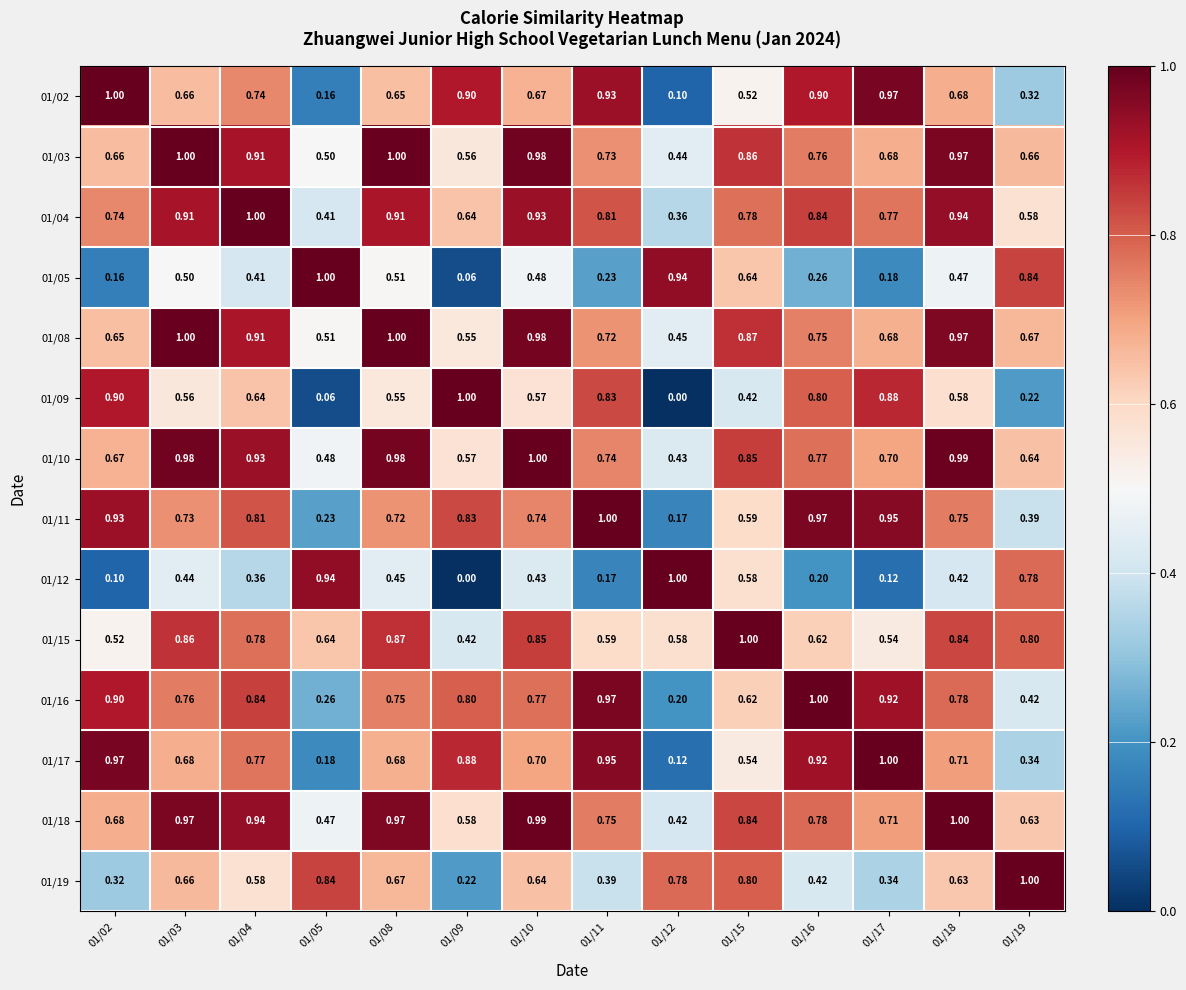

How many data points does each series have?

14